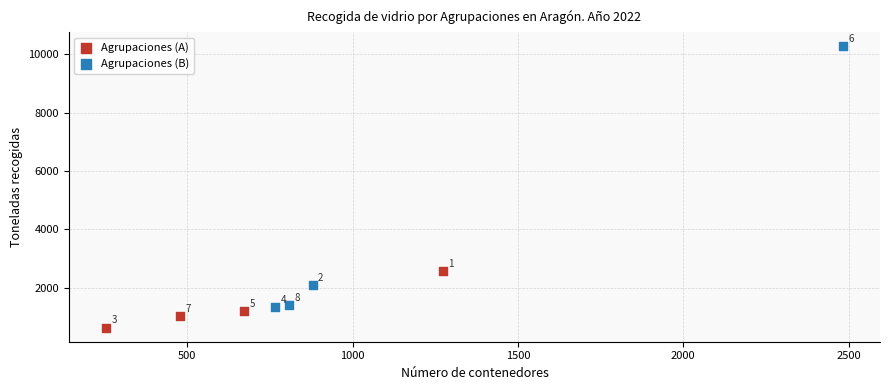

Which series reaches the maximum Y coordinate?

Agrupaciones (B)